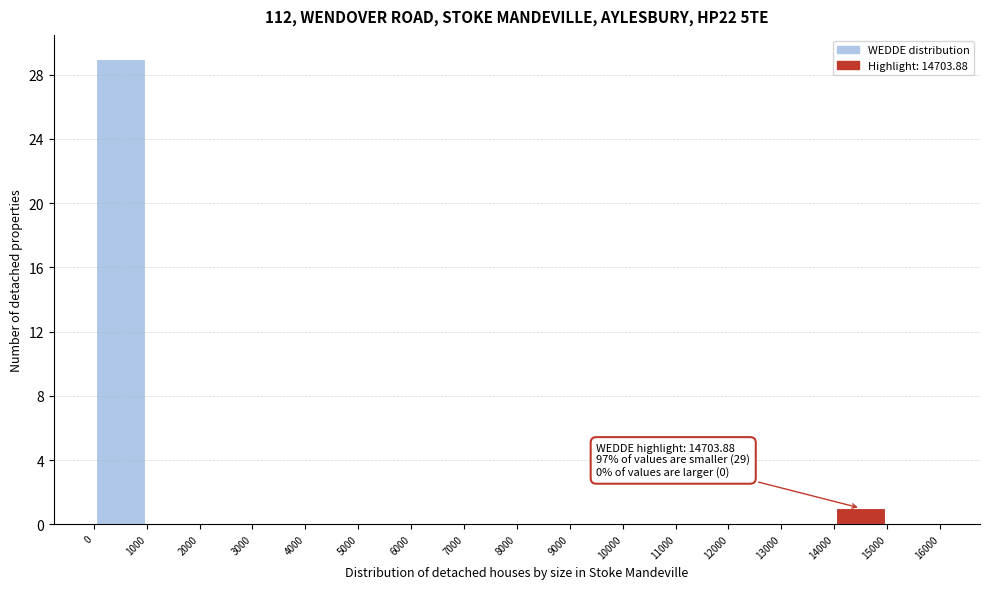

Which range on the x-axis has the tallest bar?

0 to 1000